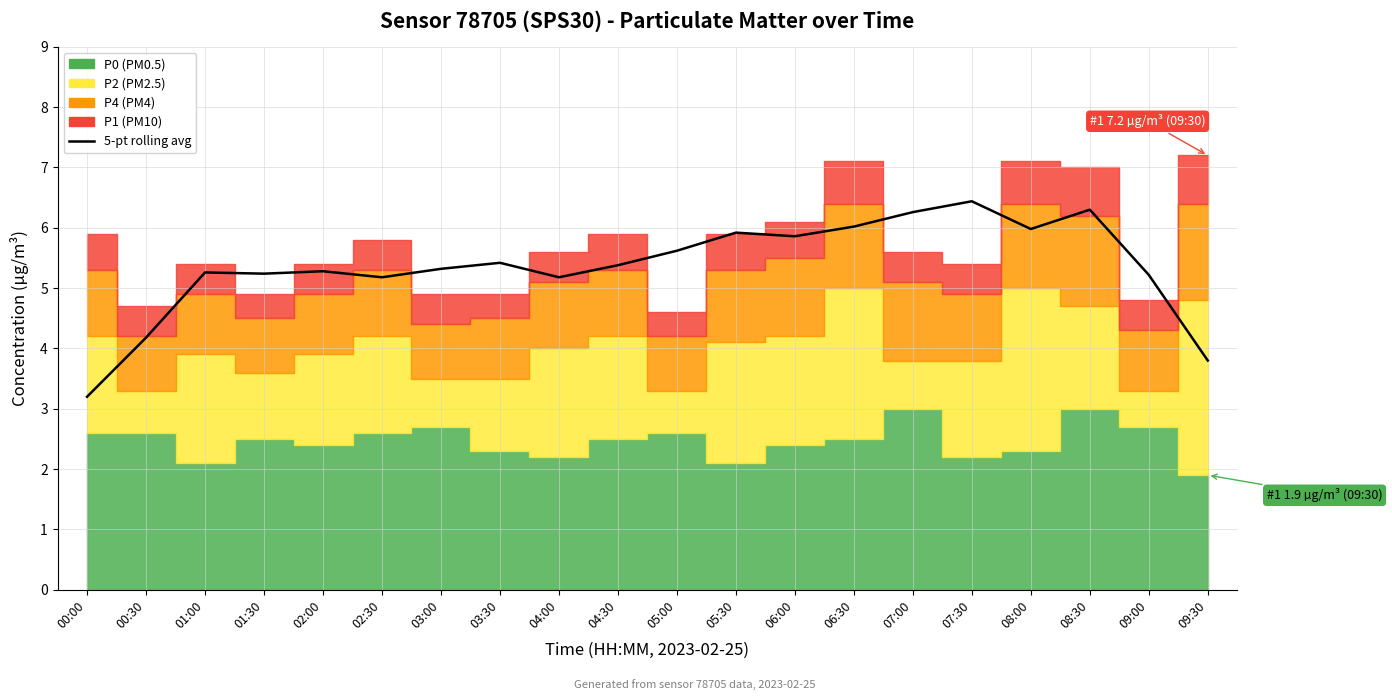

True or false: the data shows 2.9 at 07:30.

False